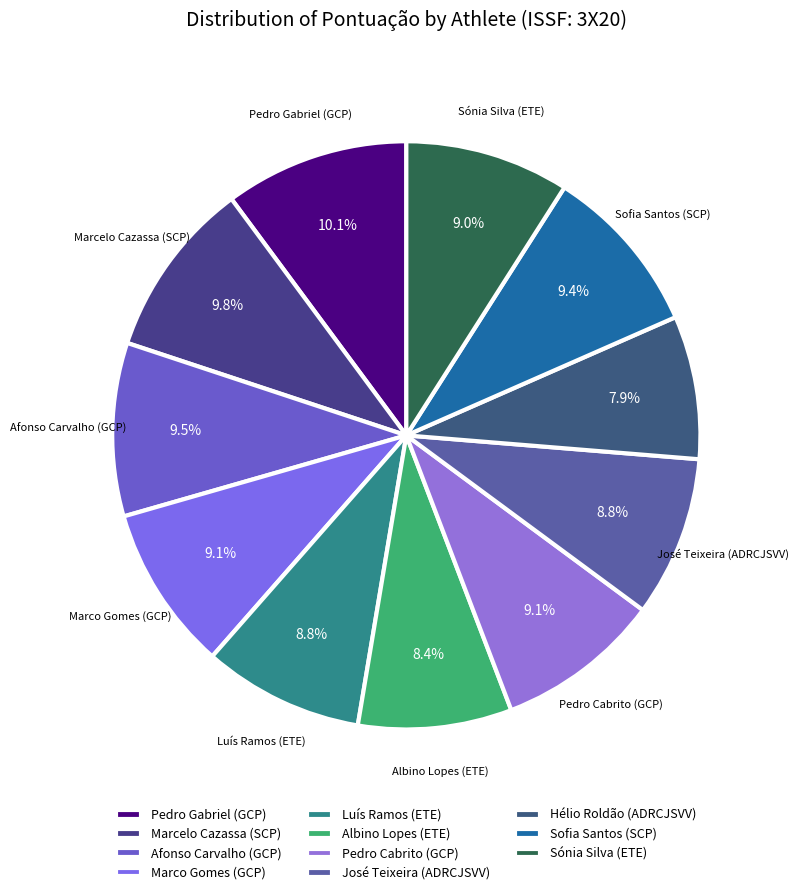

Which category has the smallest portion of the pie?

Hélio Roldão (ADRCJSVV)